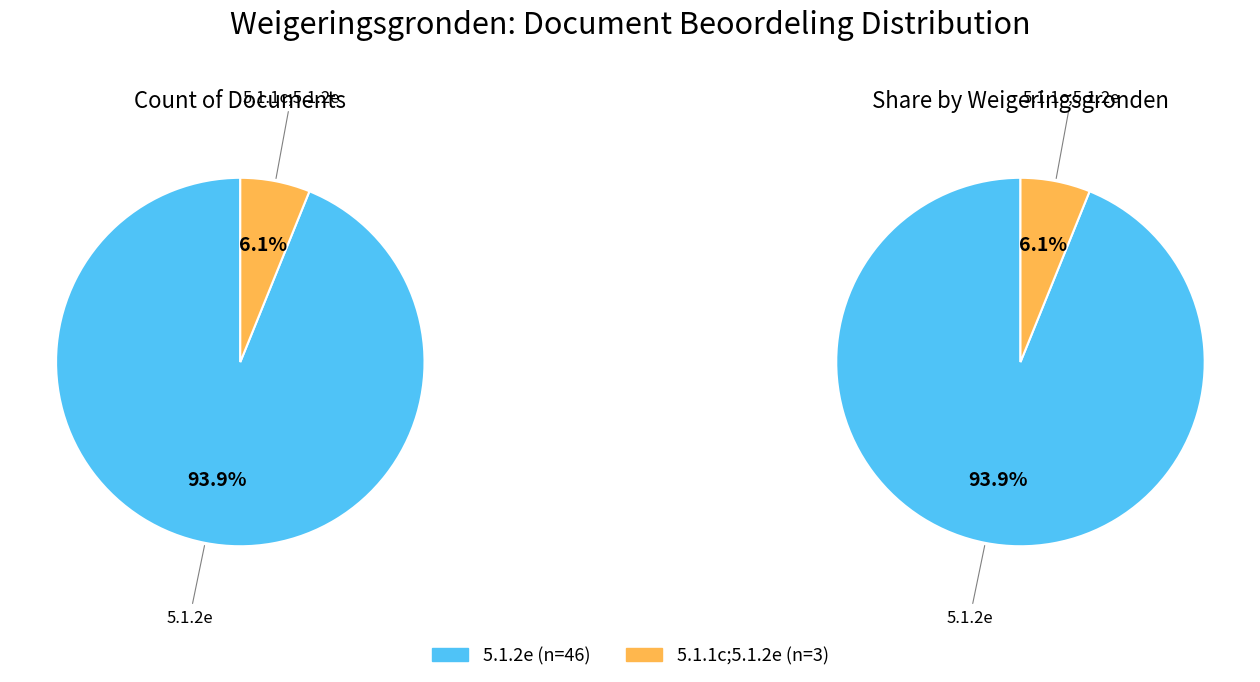

How many segments does this pie chart have?

2